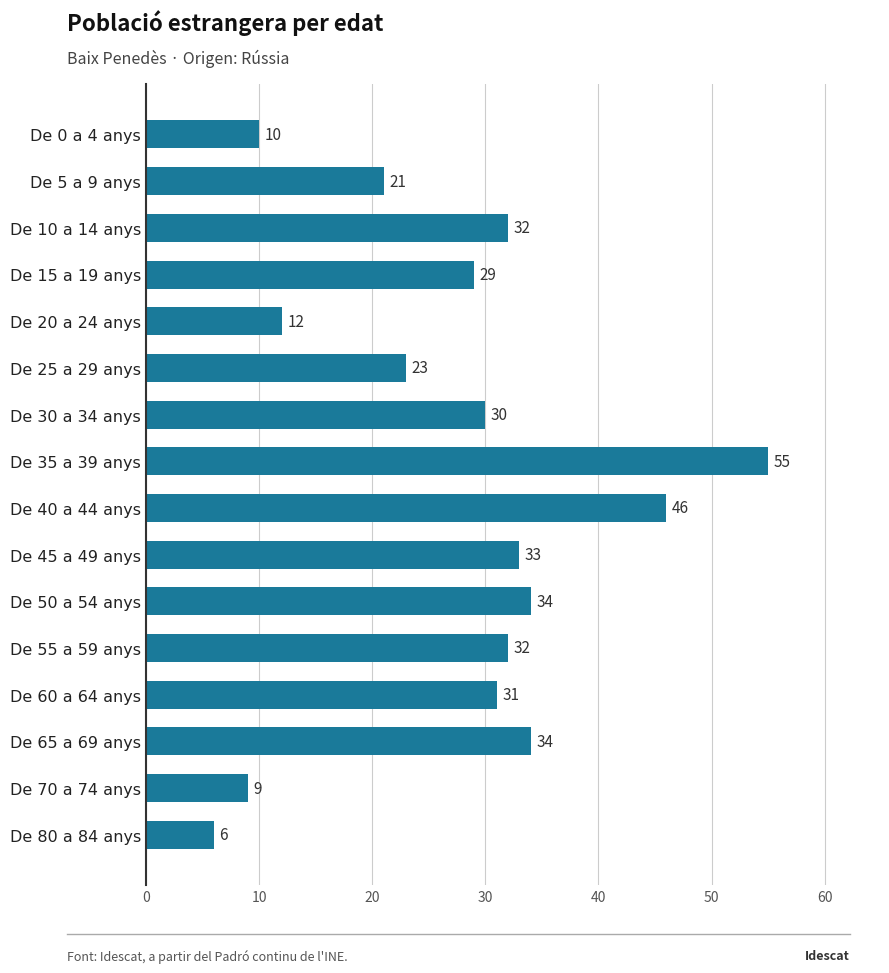

Reading bottom to top, list all the values displayed in this chart.

6	9	34	31	32	34	33	46	55	30	23	12	29	32	21	10